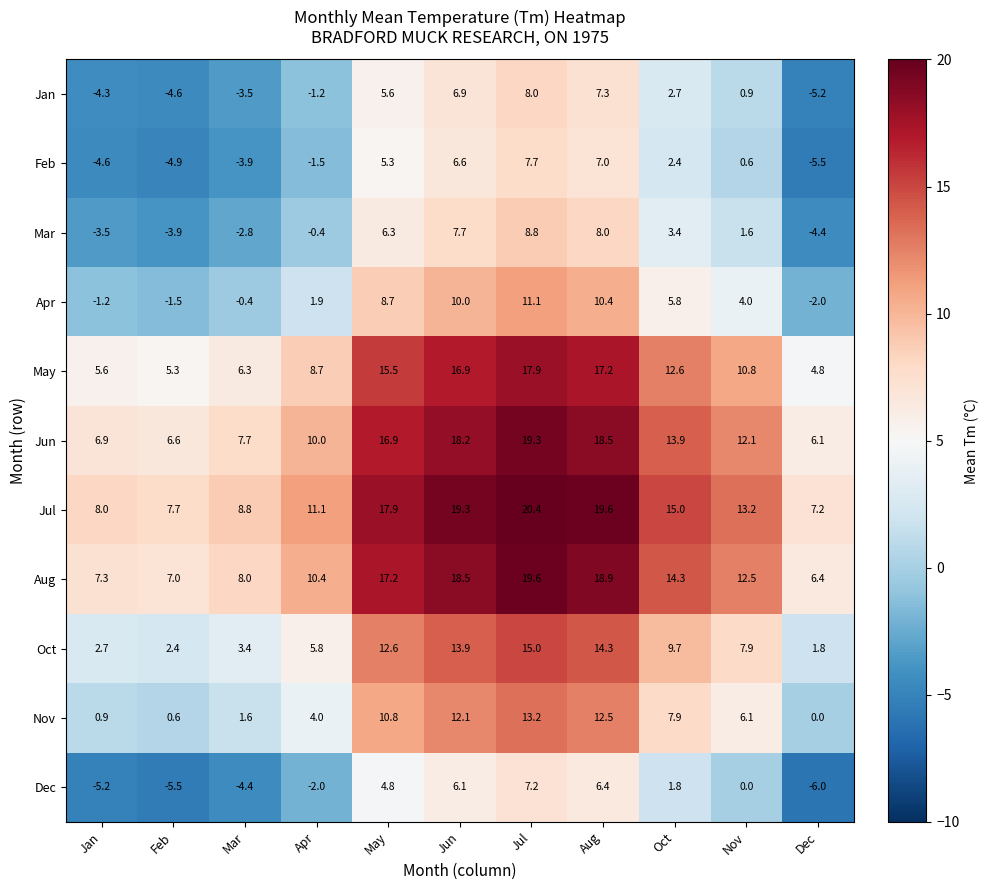

What is the sum of the May values at Apr and Jul?

26.6